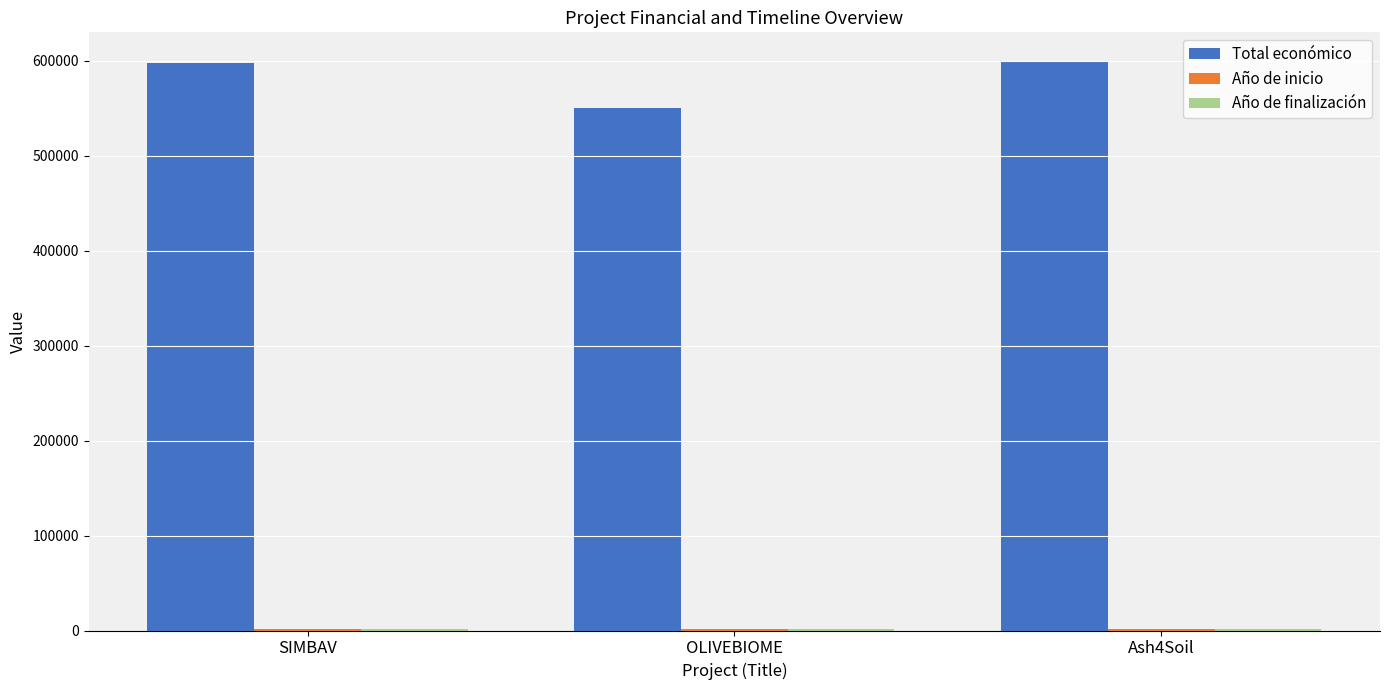

What is the maximum value shown in the chart?

600000